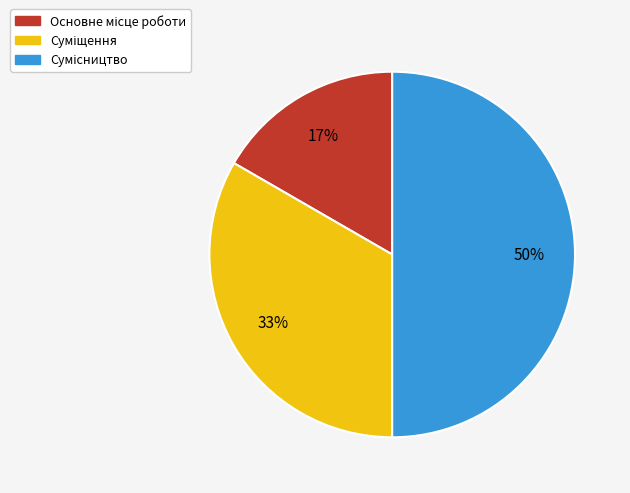

To the nearest percent, what is the difference between the largest and smallest slice percentages?

33%